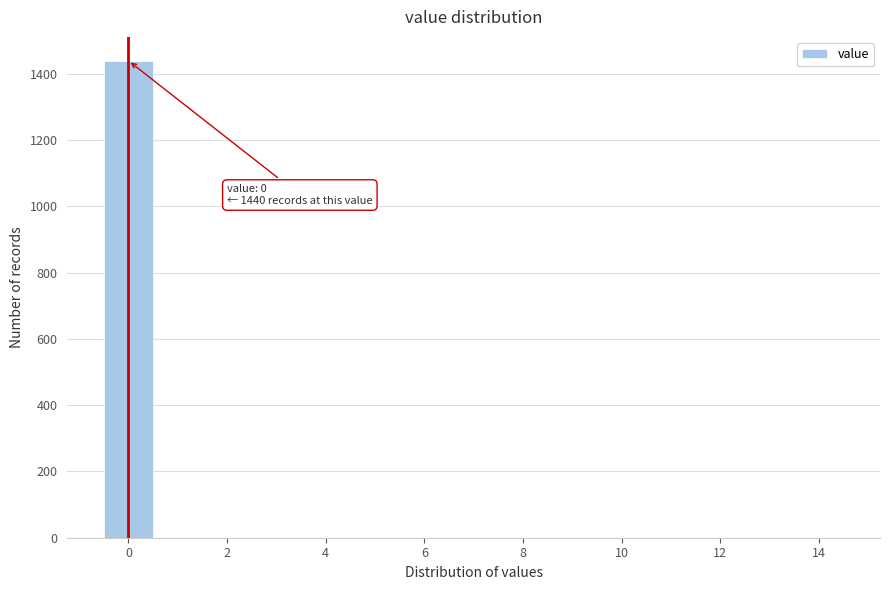

Over which range of the x-axis is the bar tallest?

-0.5 to 0.5